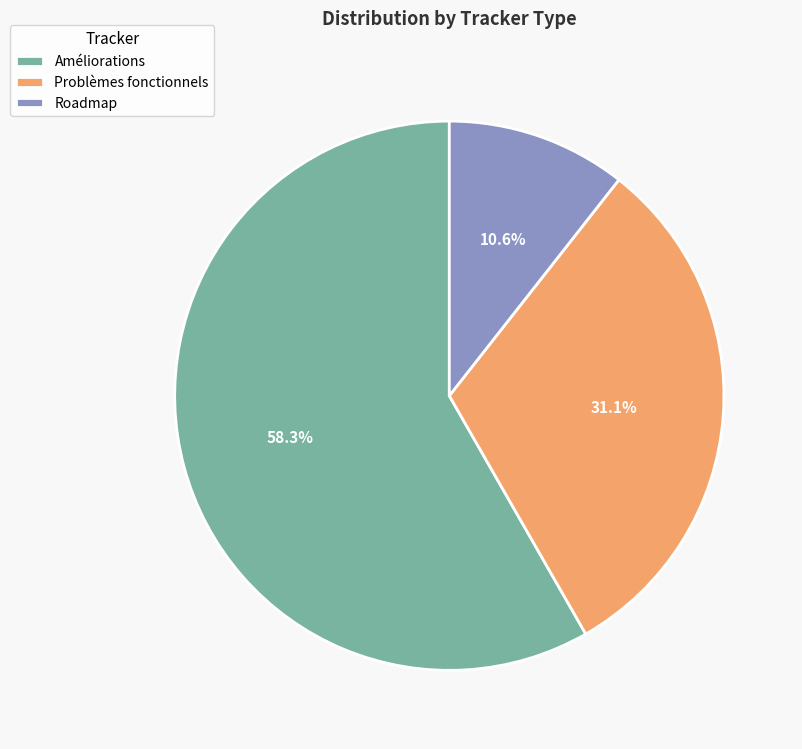

Between Roadmap and Améliorations, which is larger?

Améliorations